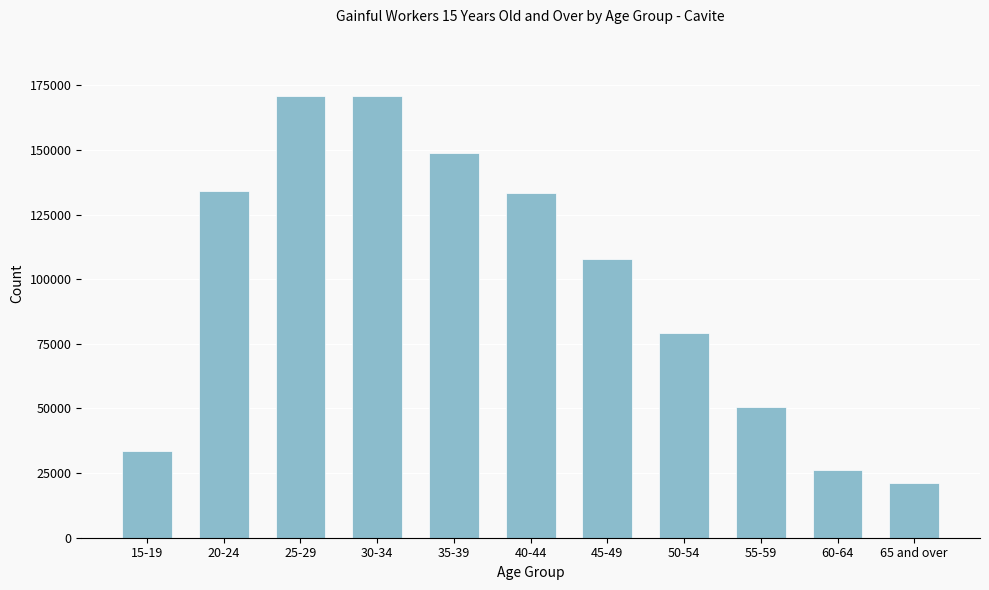

What is the difference between the values at 25-29 and 65 and over?

149482